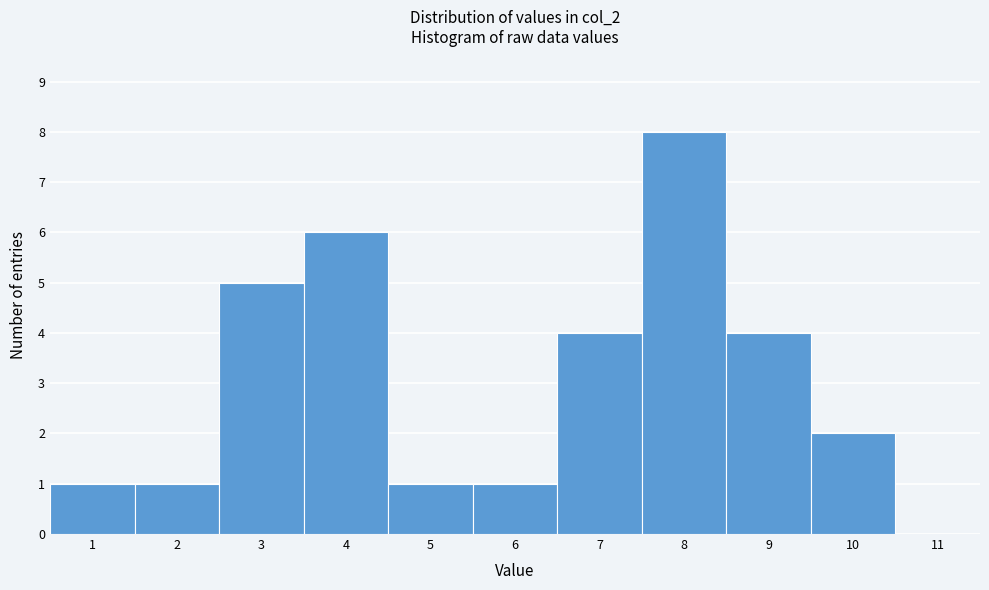

Reading left to right, transcribe this chart: for each bar, give the range it covers on the x-axis and its height. The values are not printed on the chart, so give them approximately, as read against the axis.

0.5 to 1.5: 1
1.5 to 2.5: 1
2.5 to 3.5: 5
3.5 to 4.5: 6
4.5 to 5.5: 1
5.5 to 6.5: 1
6.5 to 7.5: 4
7.5 to 8.5: 8
8.5 to 9.5: 4
9.5 to 10.5: 2
10.5 to 11.5: 0